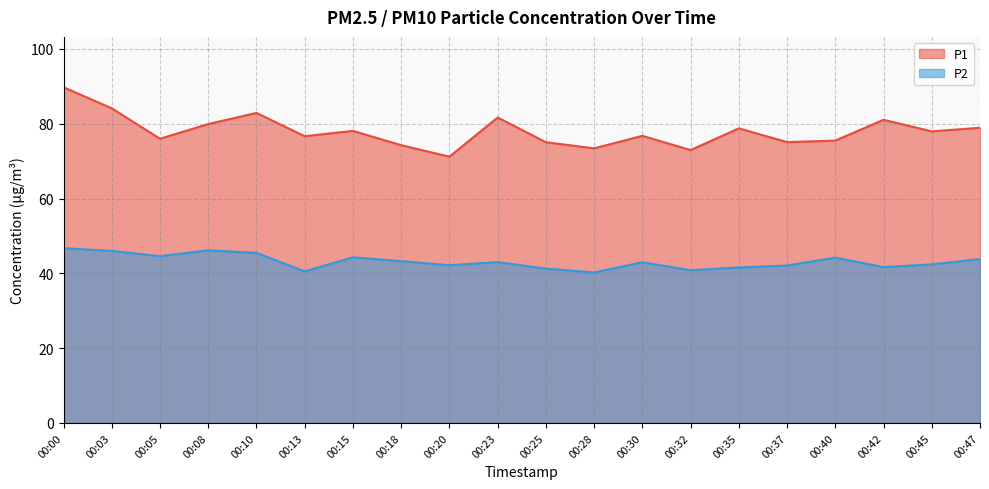

Reading left to right, transcribe all the data shown in this chart.

P1: 89.8	84.1	76.0	79.9	82.9	76.7	78.1	74.3	71.2	81.7	75.1	73.4	76.8	73.0	78.8	75.1	75.5	81.1	78.0	78.9
P2: 46.7	46.0	44.6	46.2	45.5	40.5	44.3	43.3	42.2	43.0	41.3	40.2	43.0	40.8	41.6	42.1	44.2	41.7	42.4	43.8